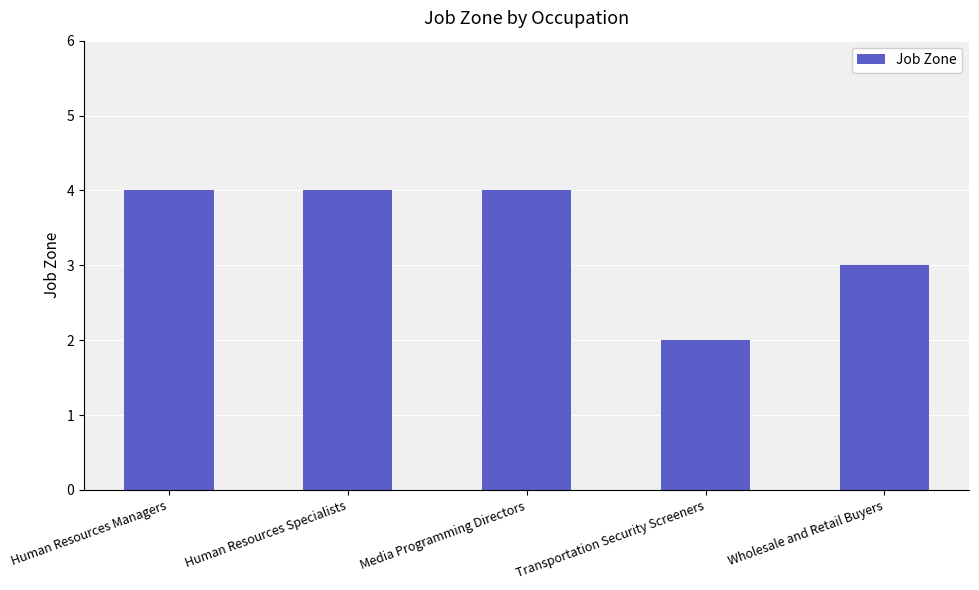

The chart shows a value of 3 at Wholesale and Retail Buyers. True or false?

True